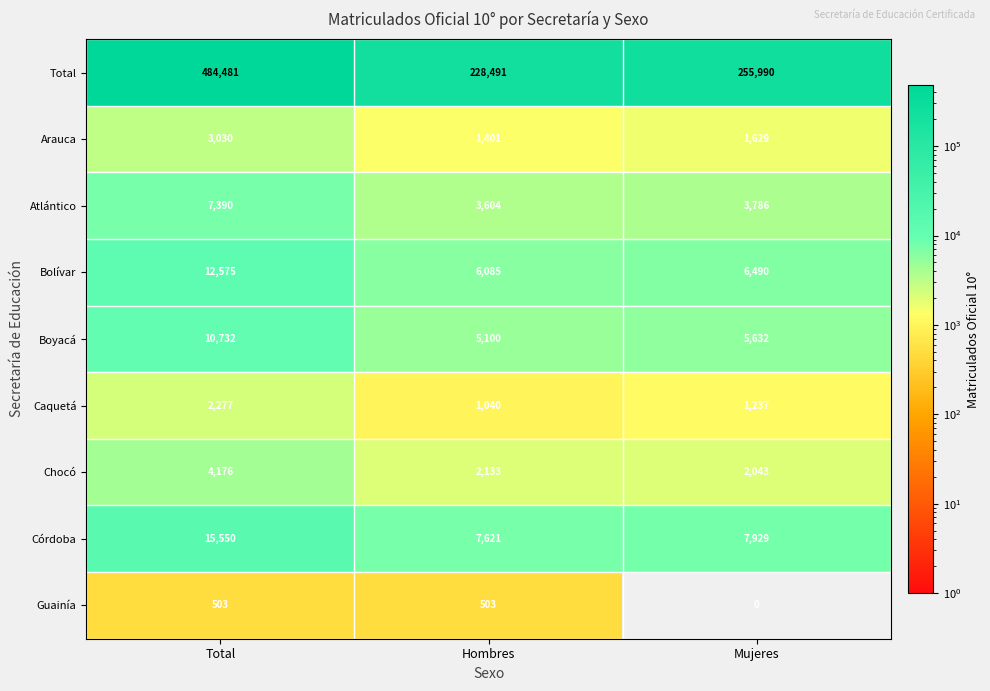

Which series changed the most between Hombres and Mujeres?

Total